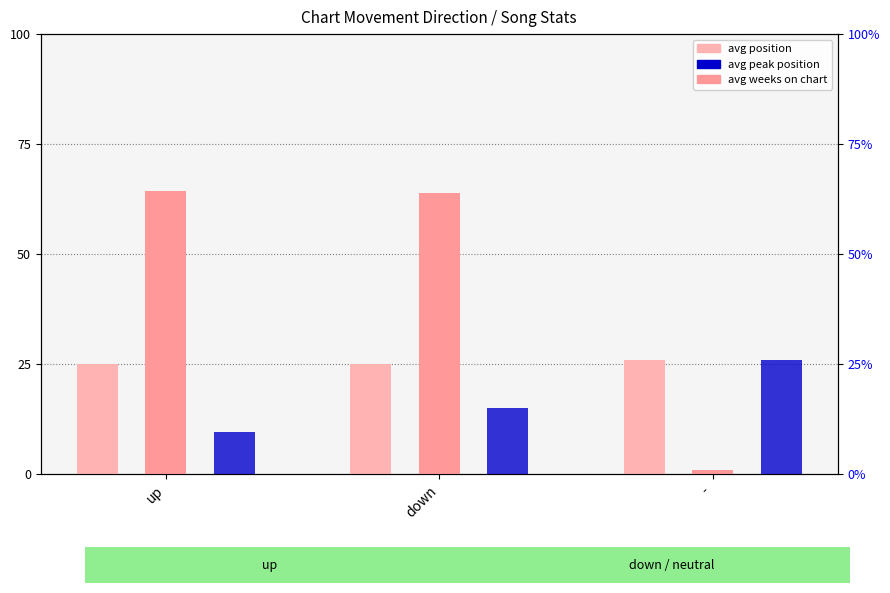

Which series has the widest spread of values?

avg weeks on chart